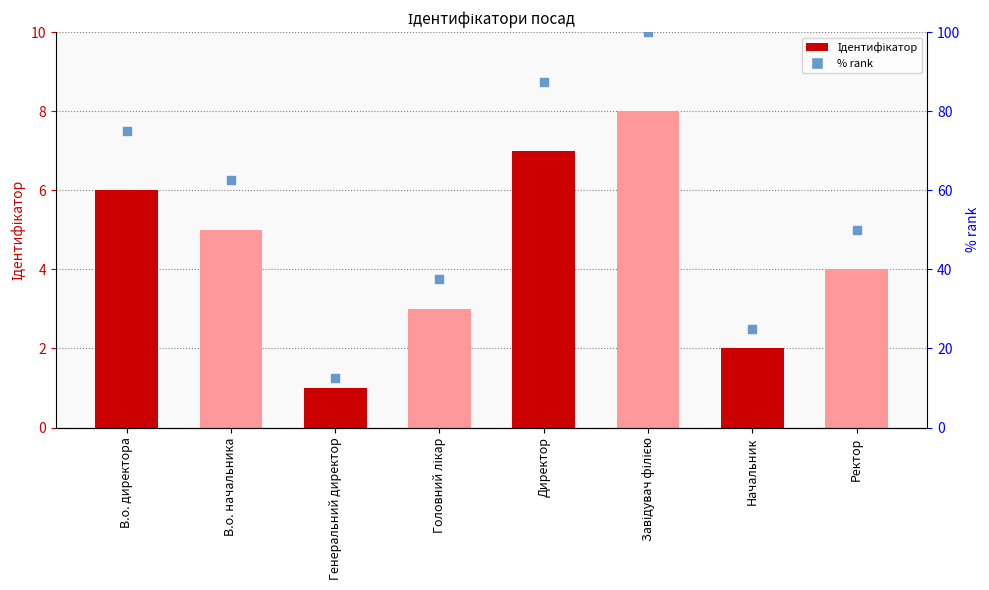

Which series contains the lowest Y value?

Ідентифікатор